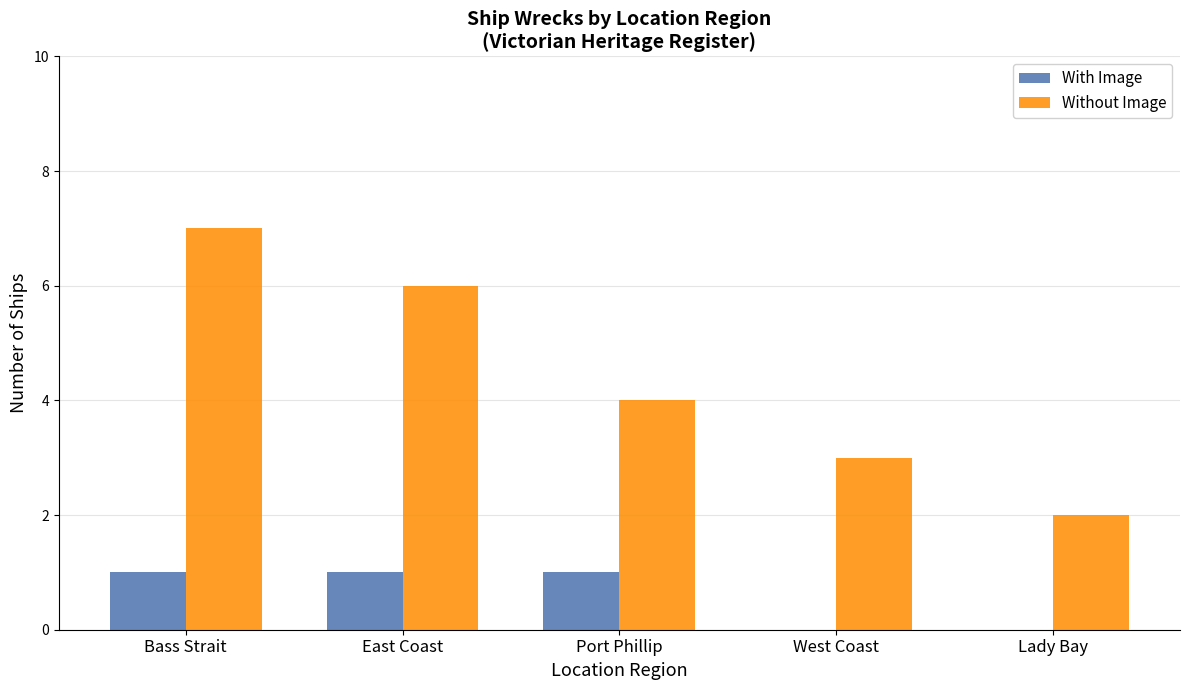

Where does the Without Image series first go above 4?

Bass Strait